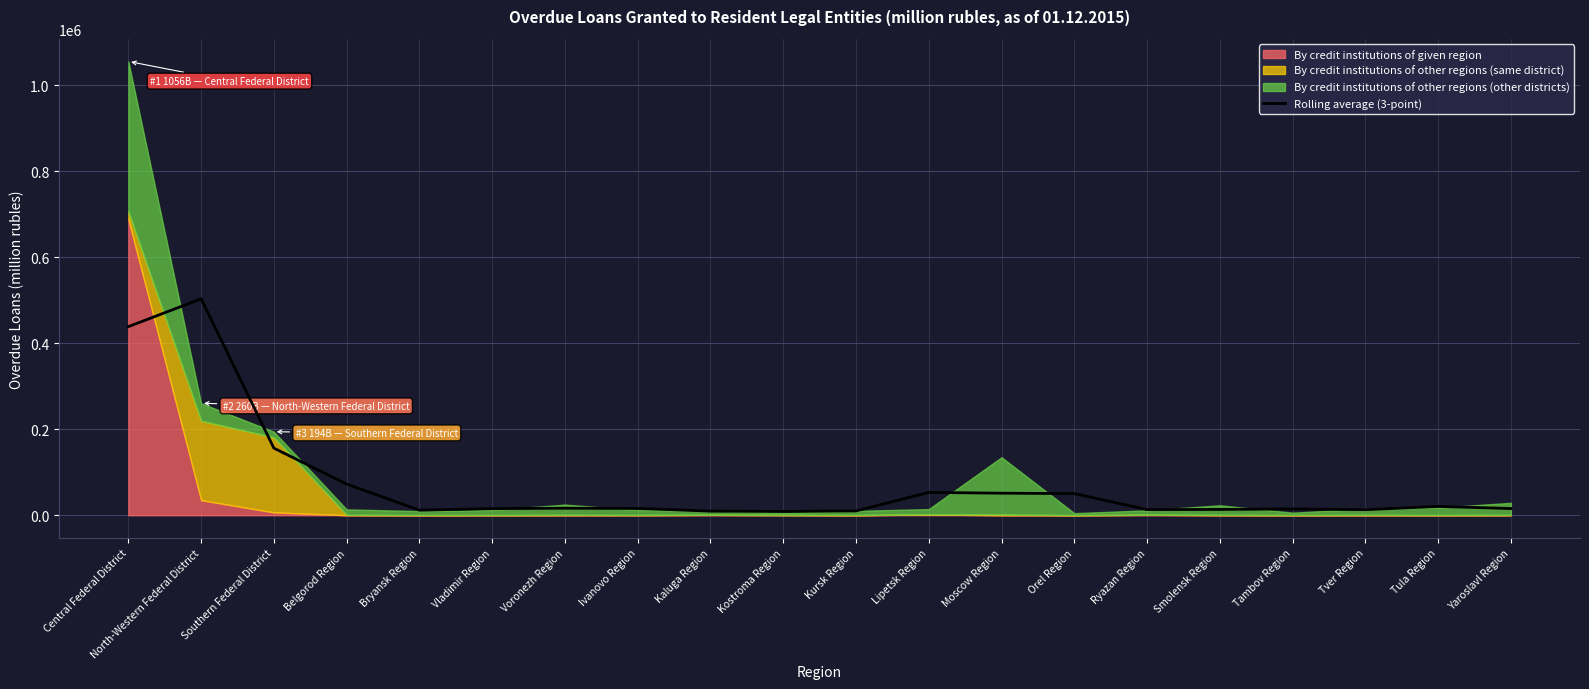

Which category has the highest value in the Rolling average (3-point) series?

North-Western Federal District